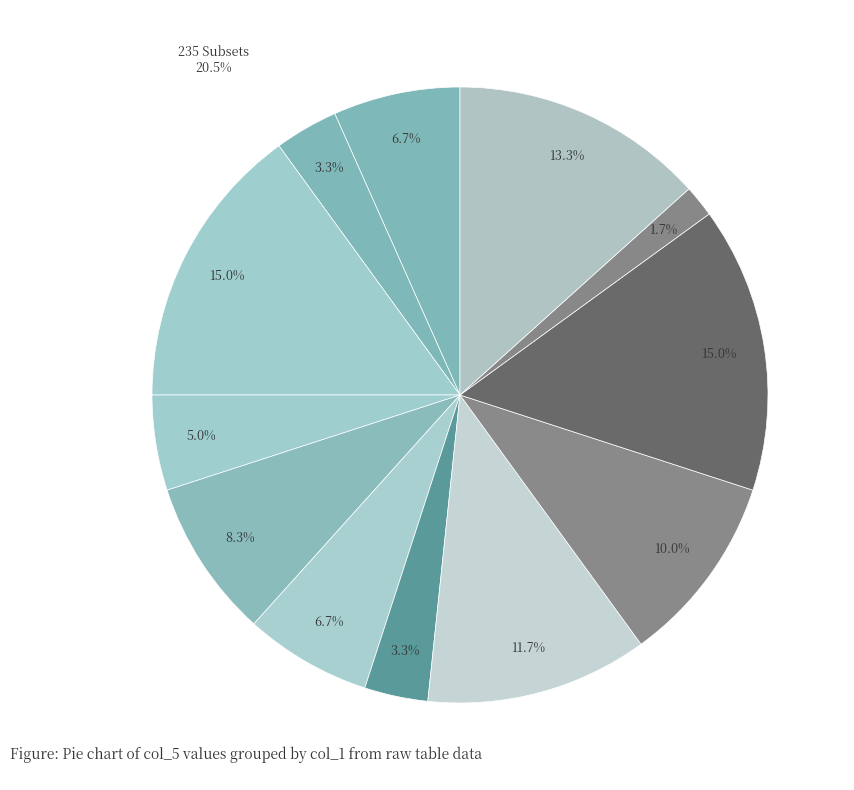

Does any single category account for the majority?

No